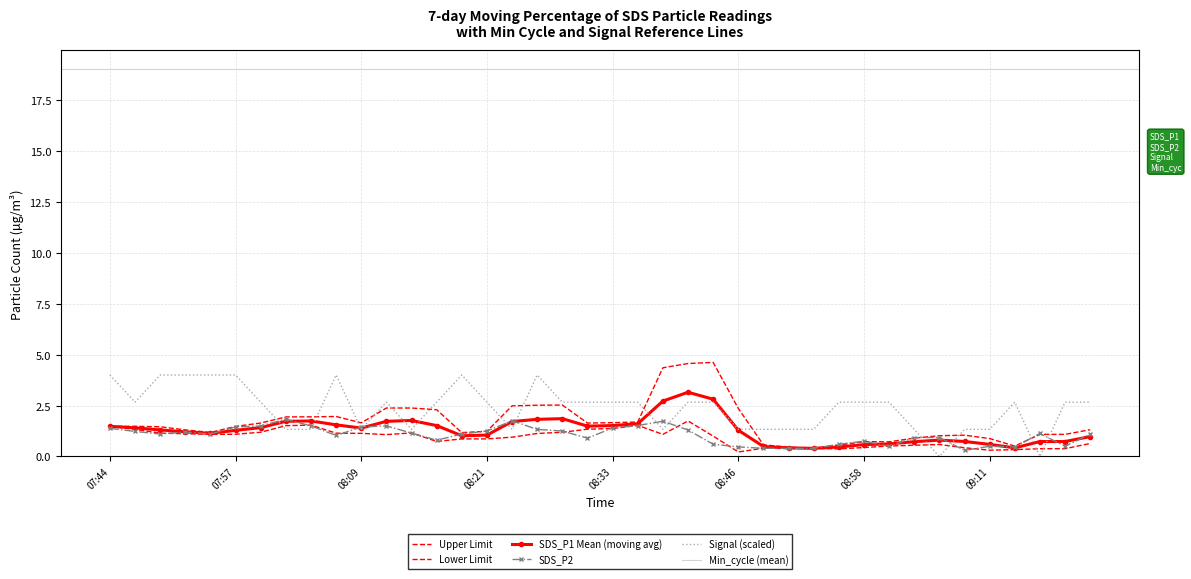

At which category does SDS_P2 reach its first local valley?

07:49